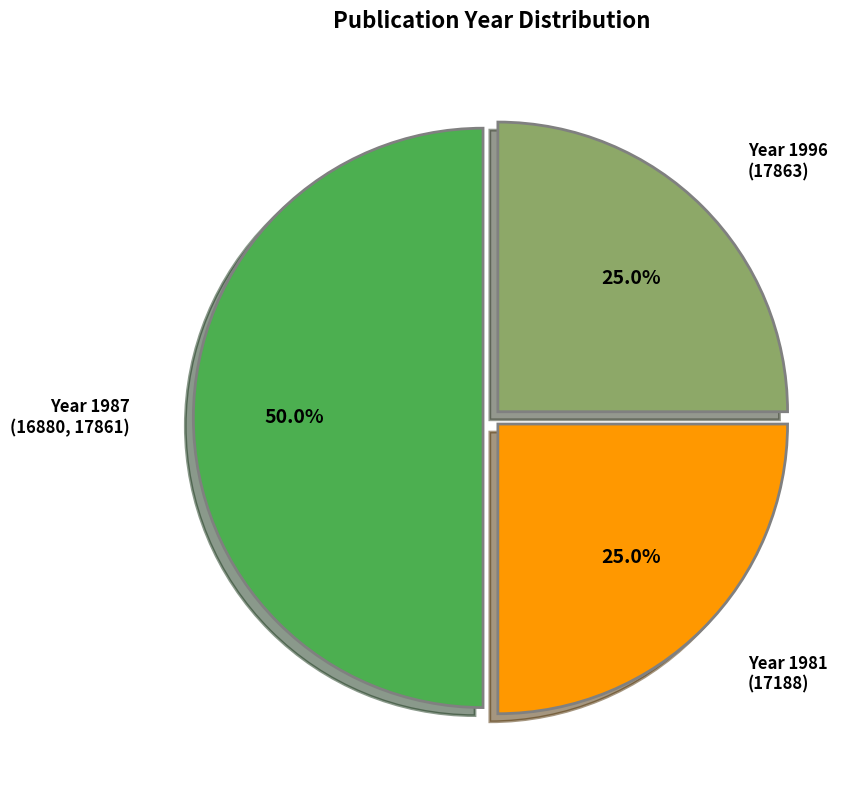

Combined, what portion of the pie is Year 1987 (16880, 17861) and Year 1981 (17188)?

75.0%